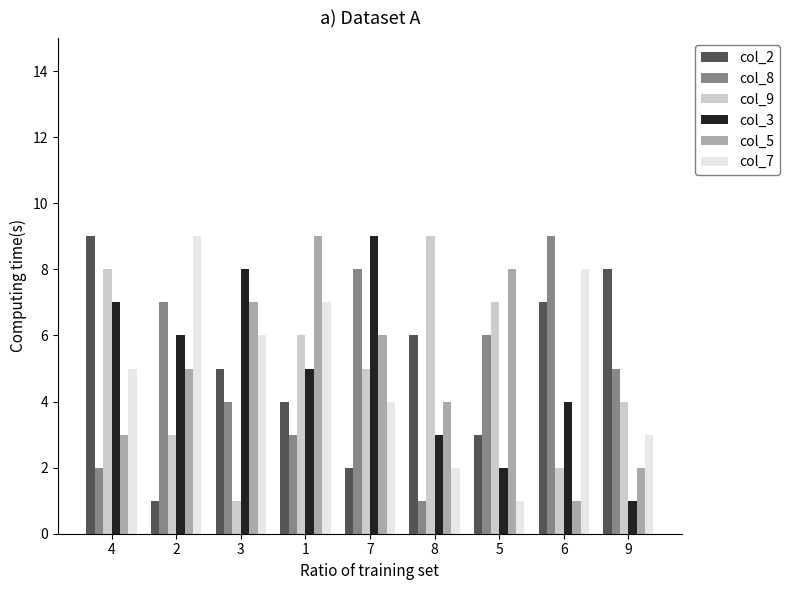

What are all the series names shown in the legend?

col_2, col_8, col_9, col_3, col_5, col_7